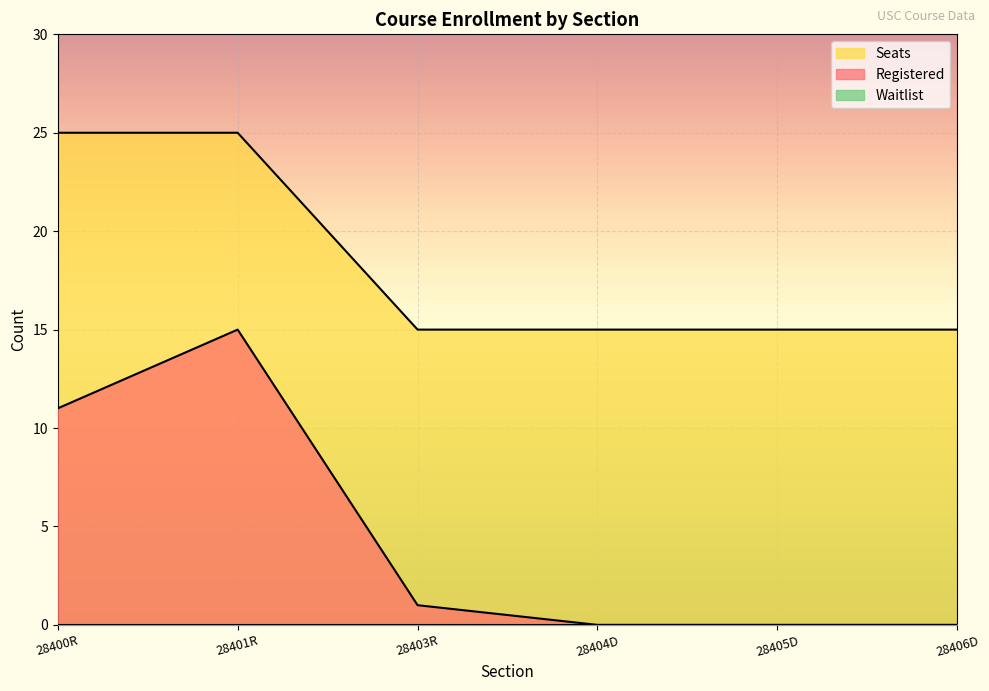

Reading left to right, what are all the values shown in this chart?

Registered: 11	15	1	0	0	0
Seats: 25	25	15	15	15	15